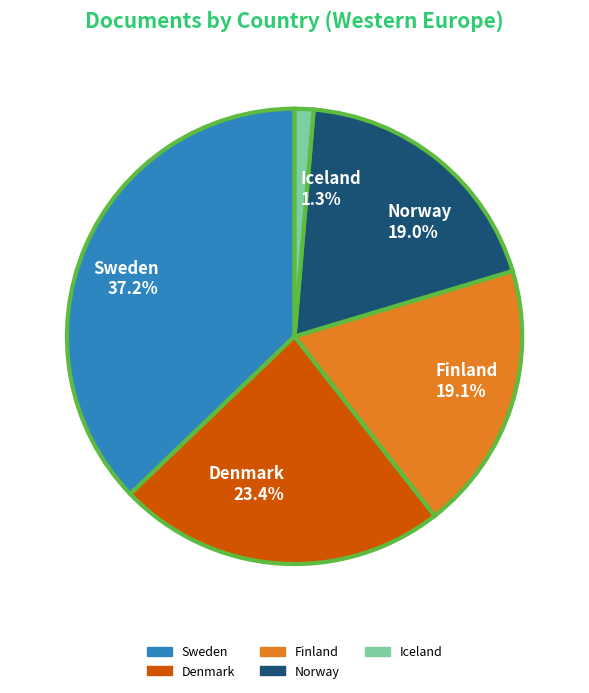

Which category has the biggest portion of the pie?

Sweden